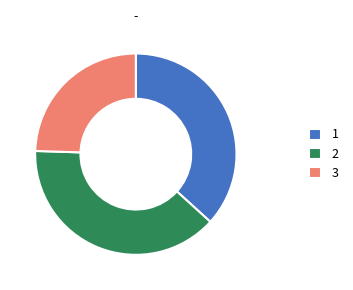

How many slices are in this pie chart?

3